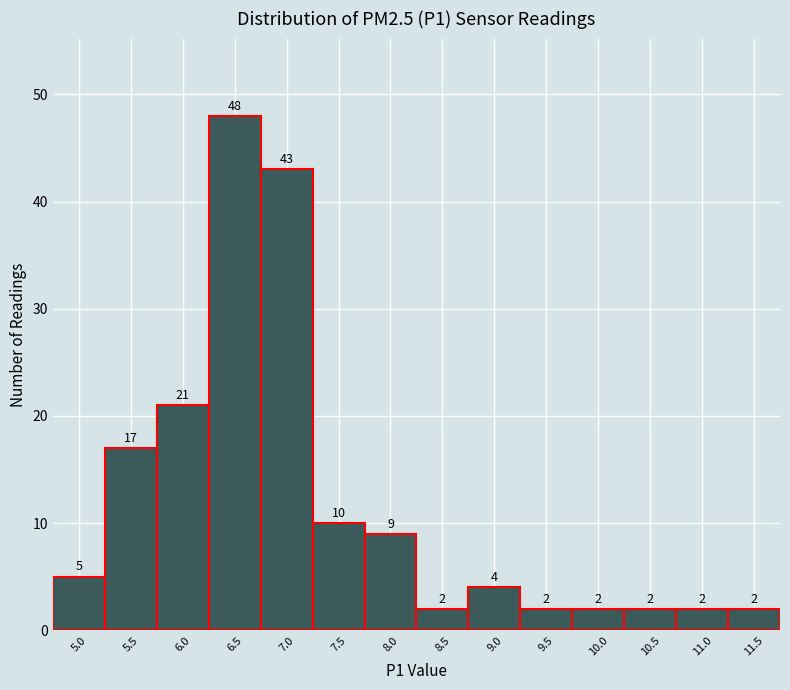

Reading left to right, transcribe all the data shown in this chart.

5	17	21	48	43	10	9	2	4	2	2	2	2	2